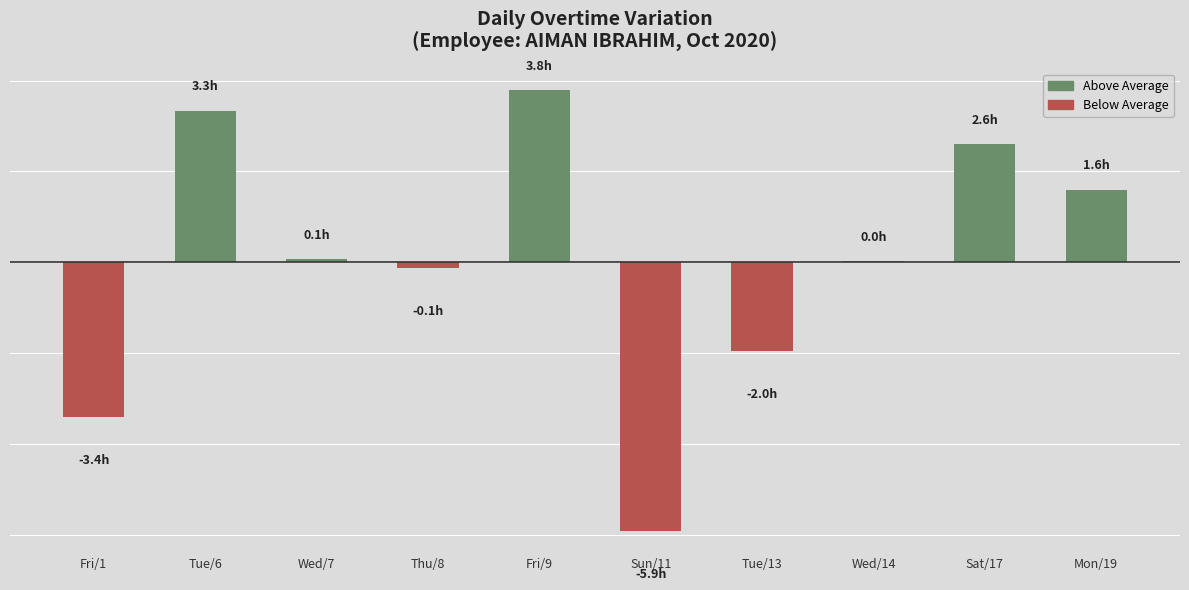

Where does the data first go above 0?

Tue/6